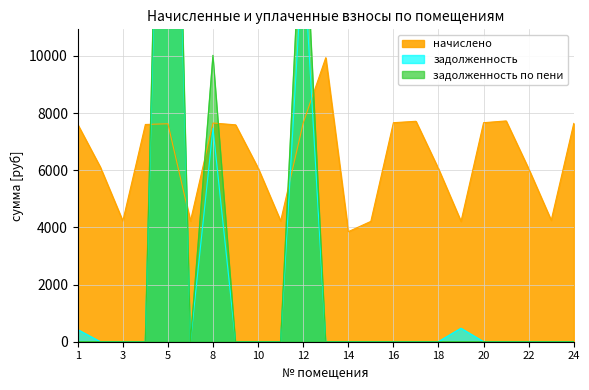

What is the maximum value for начислено?

9936.0